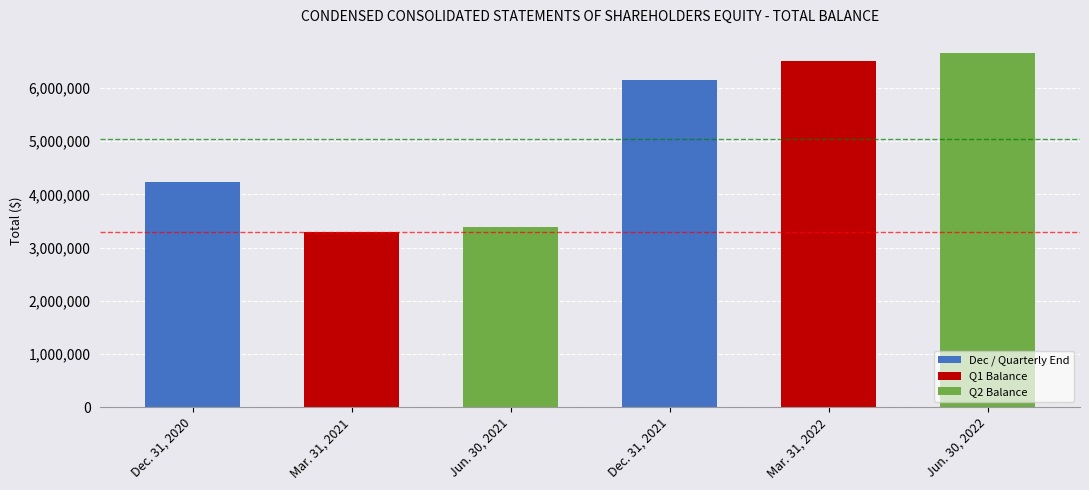

What is the approximate value at Dec. 31, 2021, to the nearest 100?

6147900